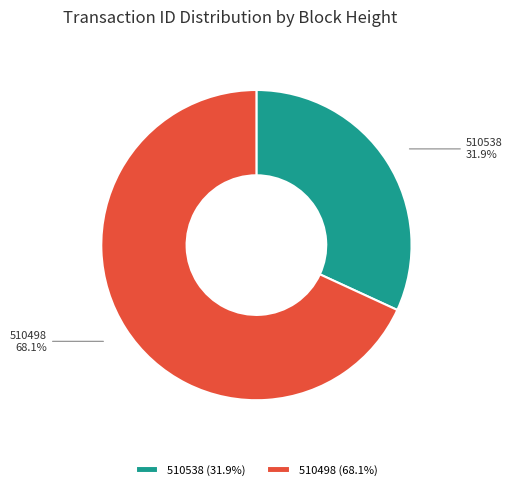

True or false: 510538 accounts for 32% of the total.

True